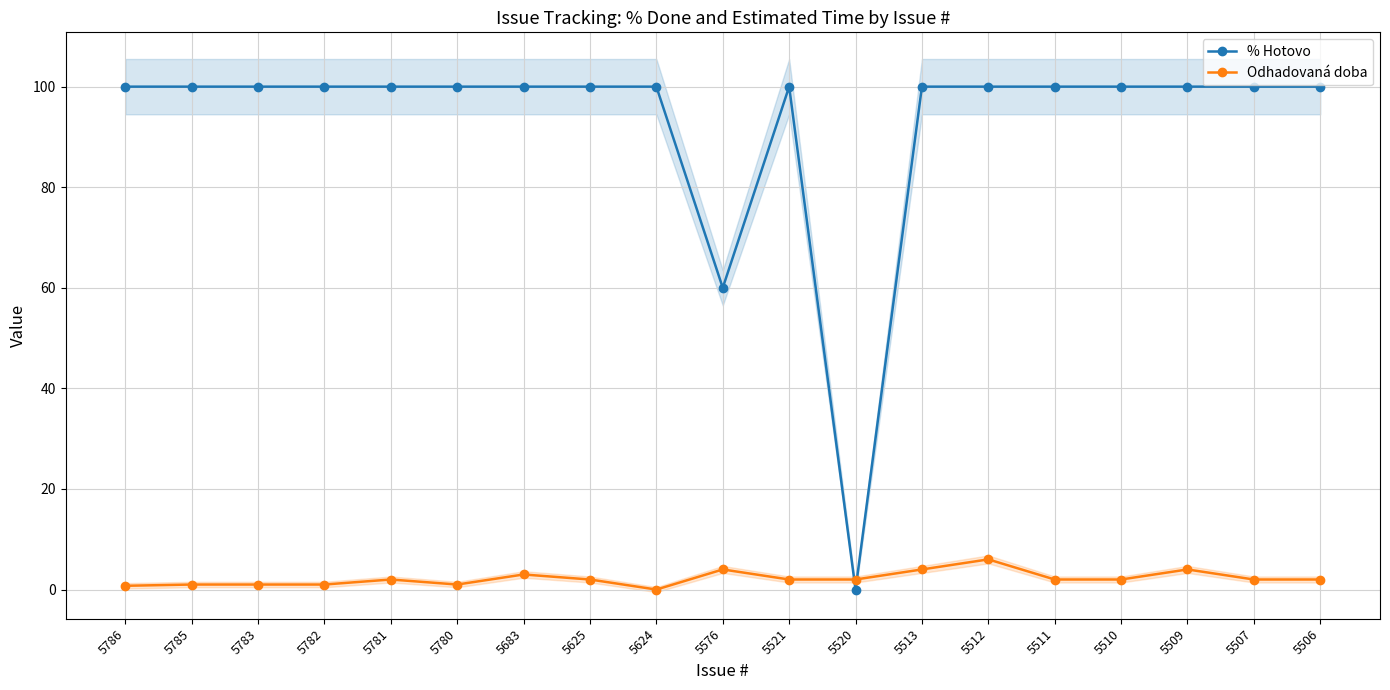

Where is % Hotovo nearest to the value 50?

5576